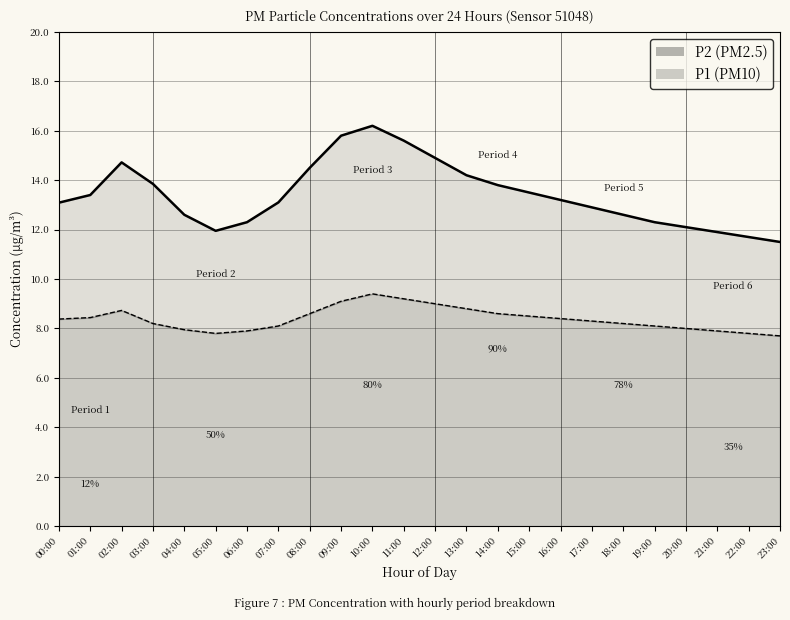

Reading left to right, extract all data points from this chart.

P1 (PM10): 13.1	13.4	14.7	13.8	12.6	11.9	12.3	13.1	14.5	15.8	16.2	15.6	14.9	14.2	13.8	13.5	13.2	12.9	12.6	12.3	12.1	11.9	11.7	11.5
P2 (PM2.5): 8.4	8.4	8.7	8.2	8.0	7.8	7.9	8.1	8.6	9.1	9.4	9.2	9.0	8.8	8.6	8.5	8.4	8.3	8.2	8.1	8.0	7.9	7.8	7.7